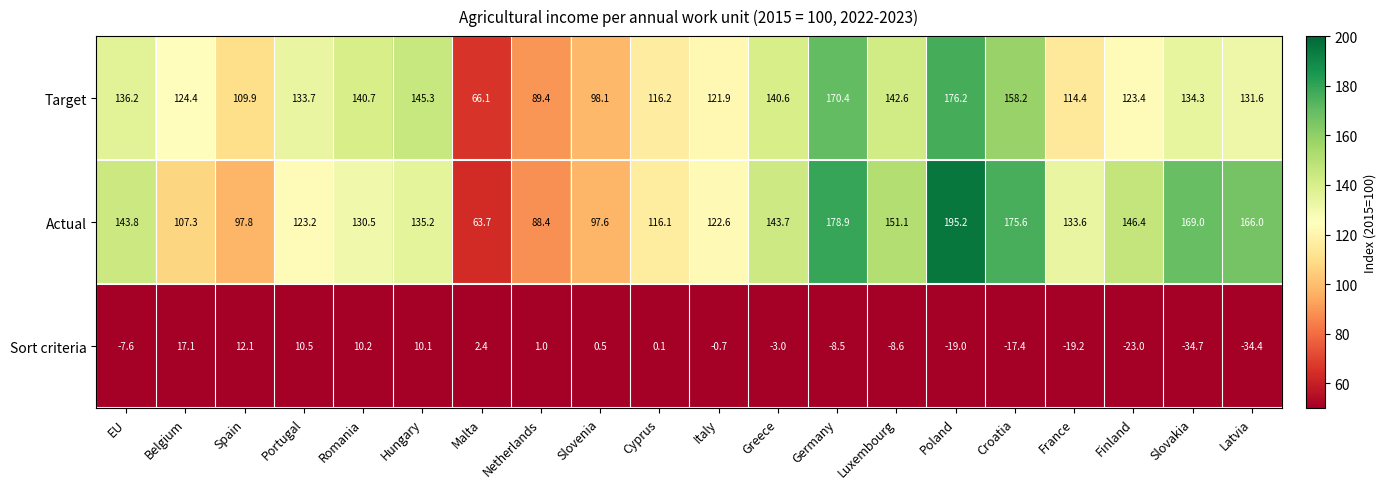

Where is Target nearest to the value 121?

Italy